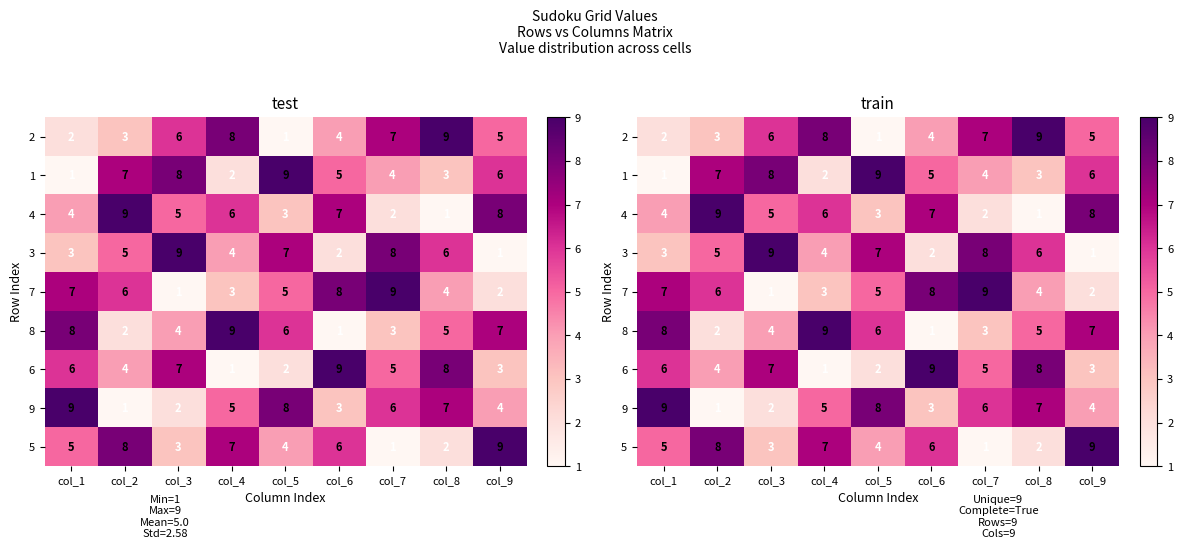

Which label corresponds to the largest value in the chart?

col_8